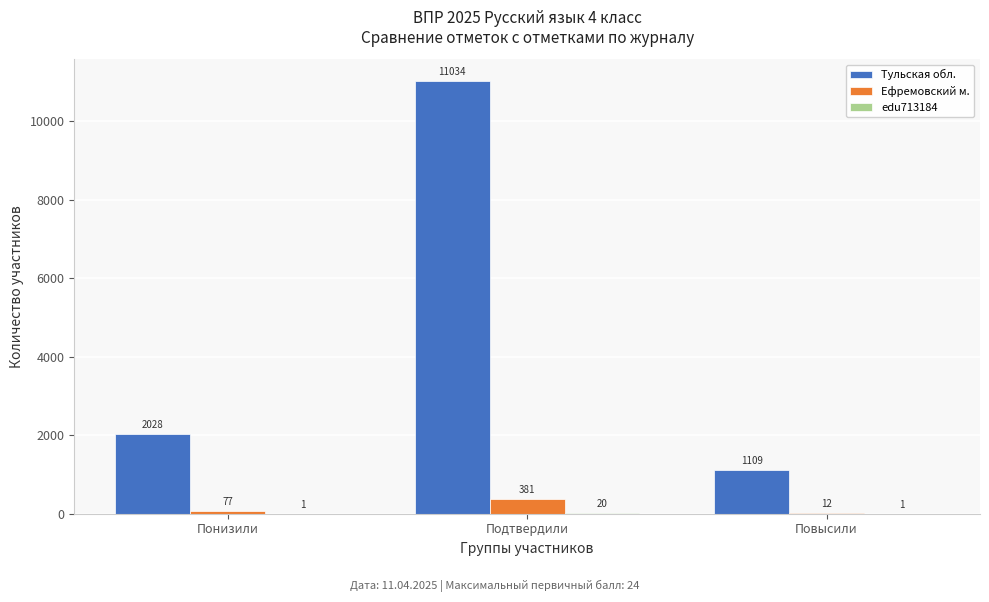

Between Подтвердили and Повысили, which series saw the biggest shift?

Тульская обл.